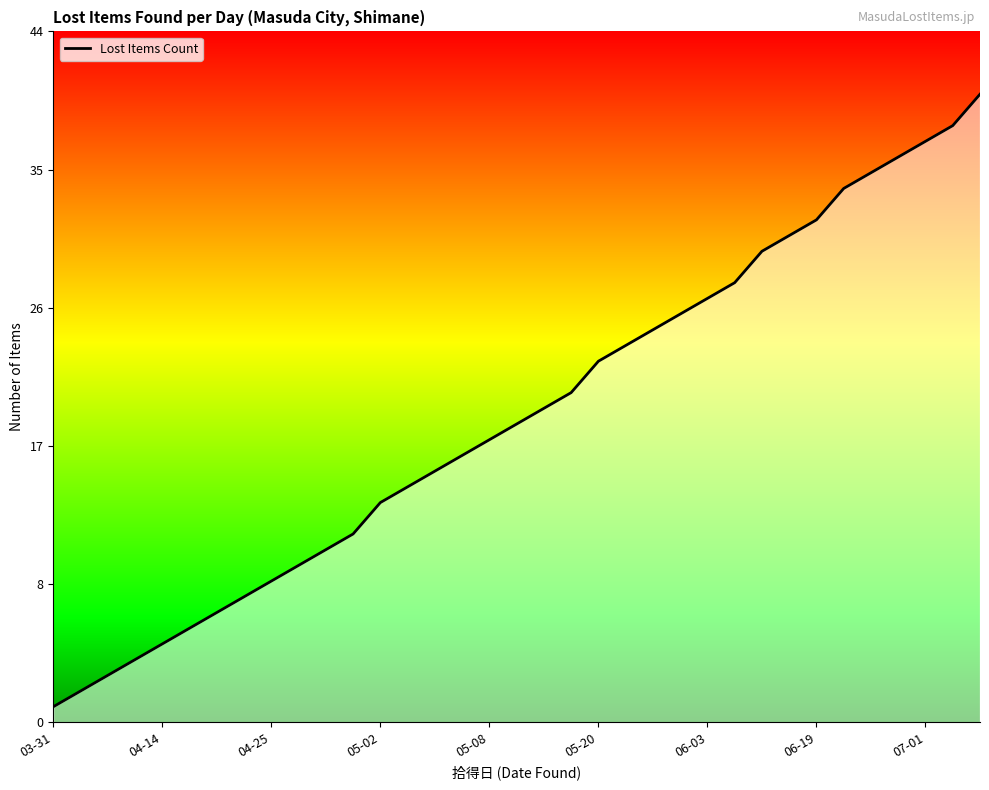

What is the change in value from 04-25 to 11?

+9